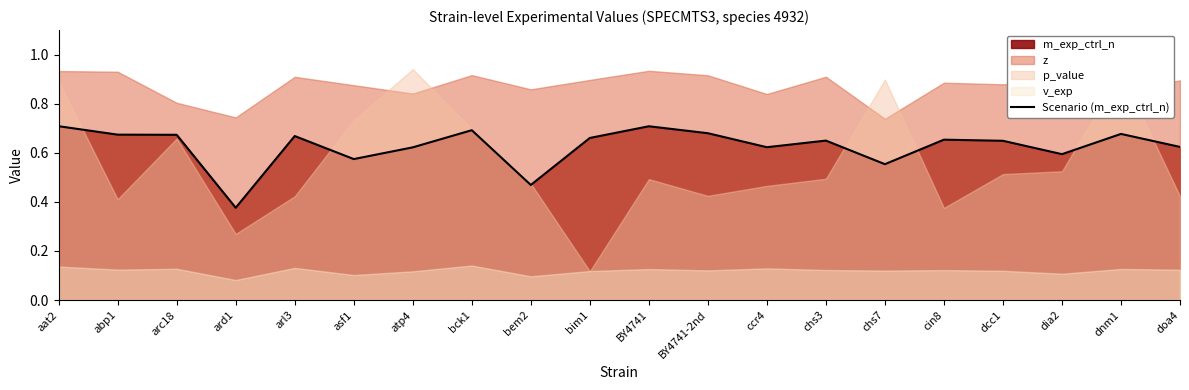

Reading left to right, extract all data points from this chart.

aat2=0.7	abp1=0.7	arc18=0.7	ard1=0.4	arl3=0.7	asf1=0.6	atp4=0.6	bck1=0.7	bem2=0.5	bim1=0.7	BY4741=0.7	BY4741-2nd=0.7	ccr4=0.6	chs3=0.6	chs7=0.6	cin8=0.7	dcc1=0.6	dia2=0.6	dnm1=0.7	doa4=0.6